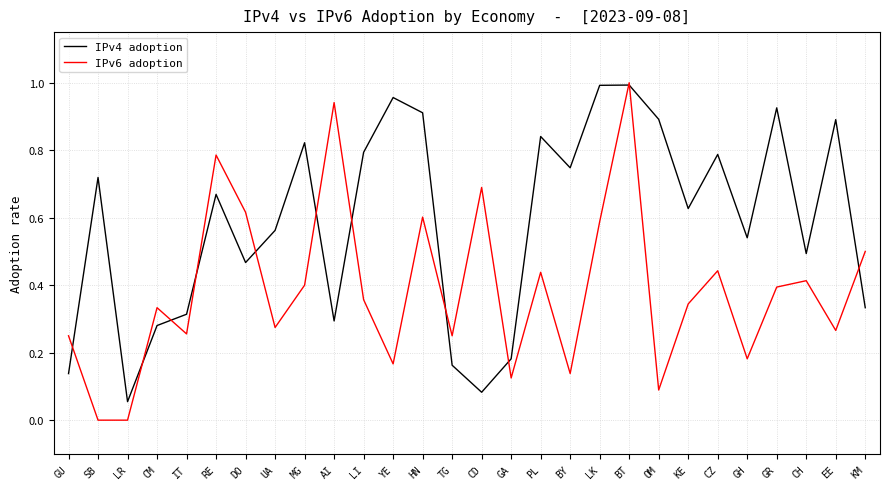

True or false: IPv4 adoption has more than 2 interior local peaks.

True